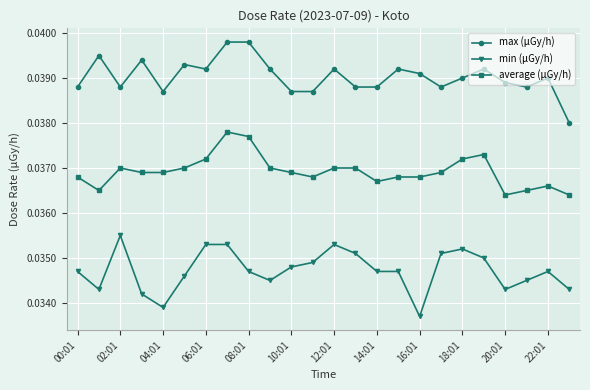

Which series has the largest total across all categories?

max (μGy/h)